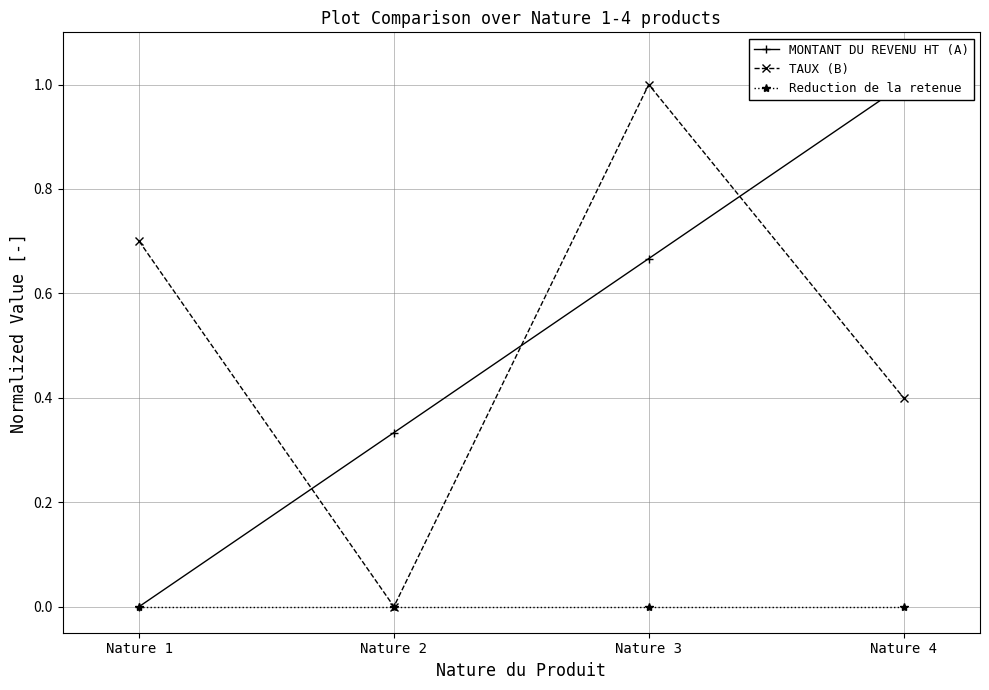

What is the difference between the second highest and minimum values in the TAUX (B) series?

0.7